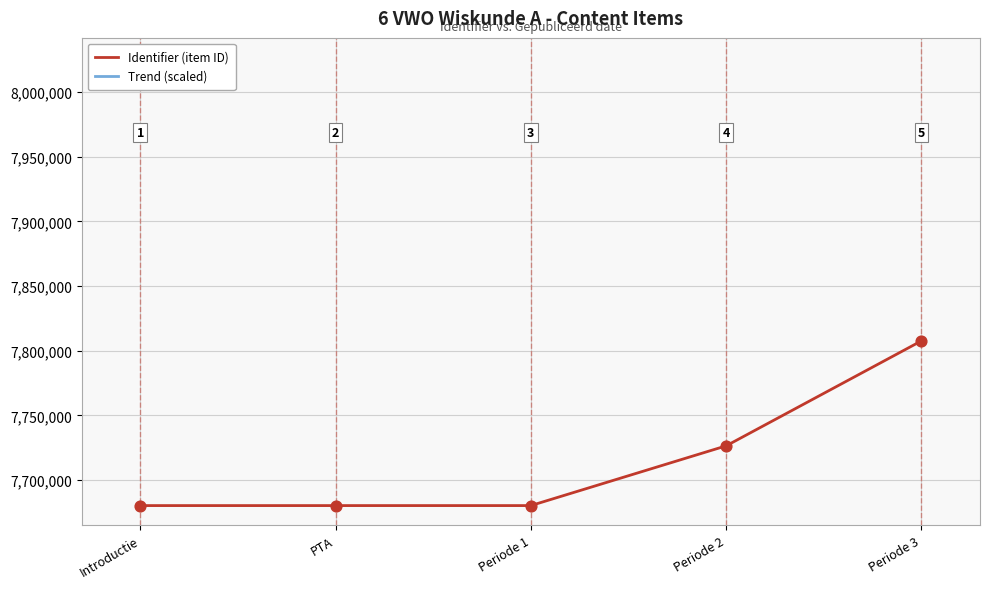

At how many categories does at least one series exceed 7564833?

5